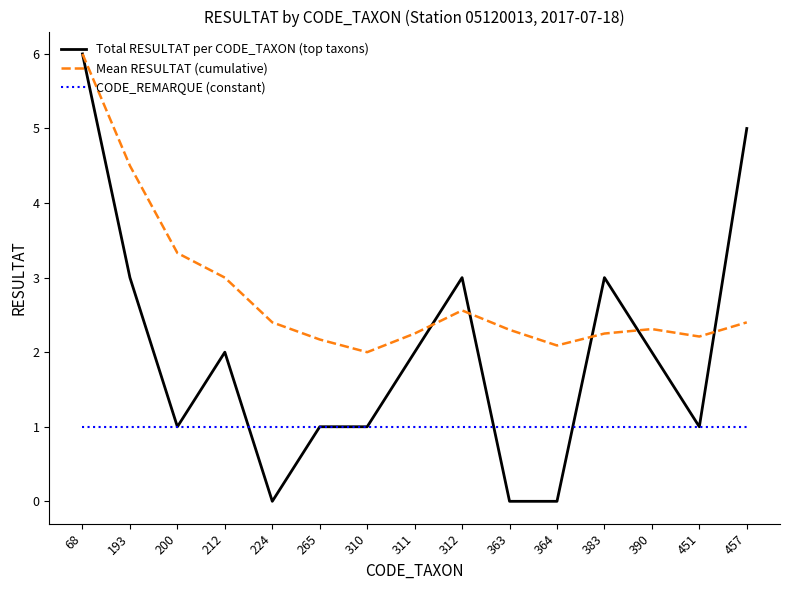

Rank the series at 312 from highest to lowest value.

Total RESULTAT per CODE_TAXON (top taxons), Mean RESULTAT (cumulative), CODE_REMARQUE (constant)